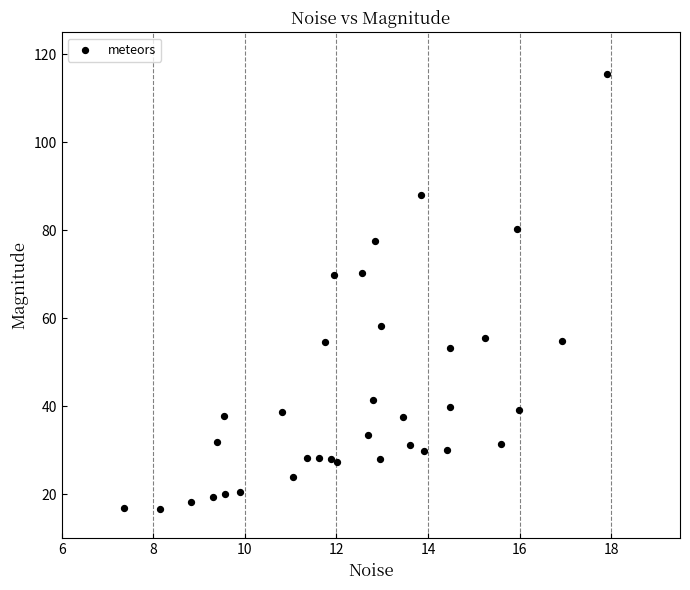

What is the range of X values (max minus min)?

10.6